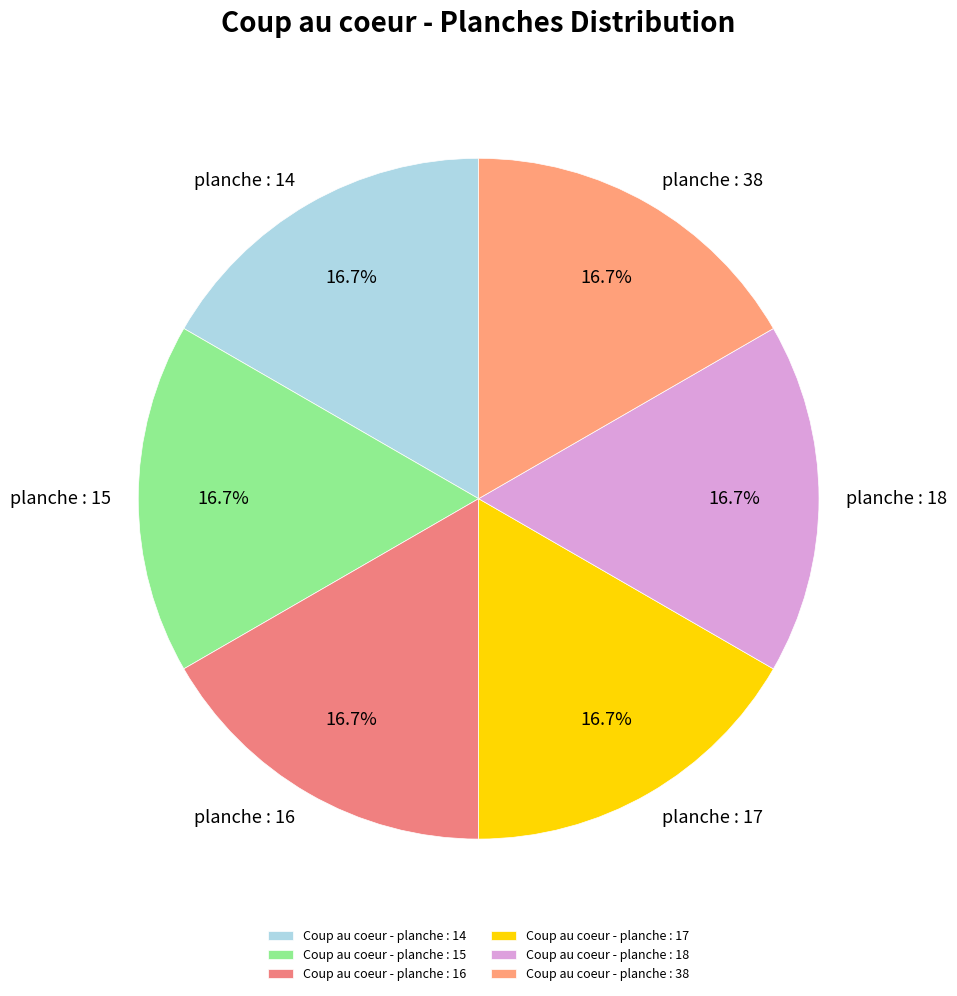

Does Coup au coeur - planche : 14 represent more than half of the total?

No